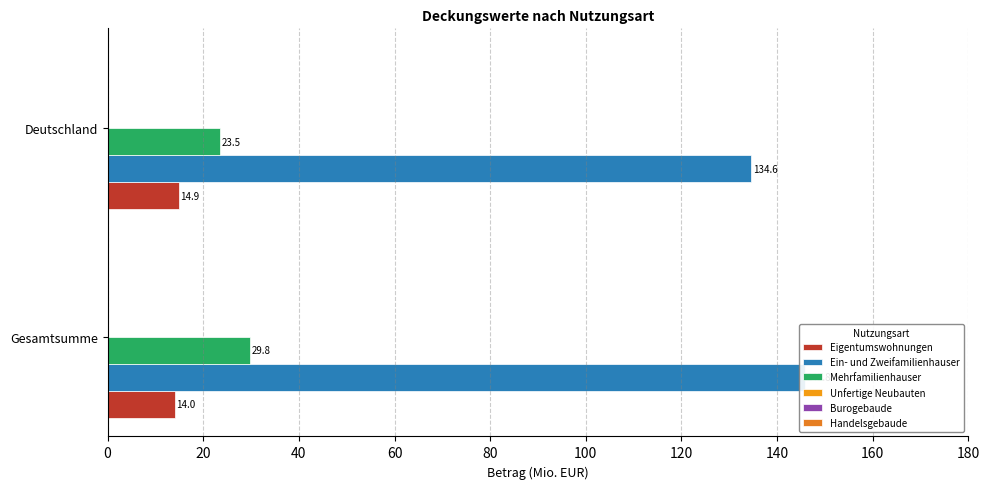

Is the value of Mehrfamilienhauser at Gesamtsumme greater than the value of Eigentumswohnungen at Gesamtsumme?

Yes